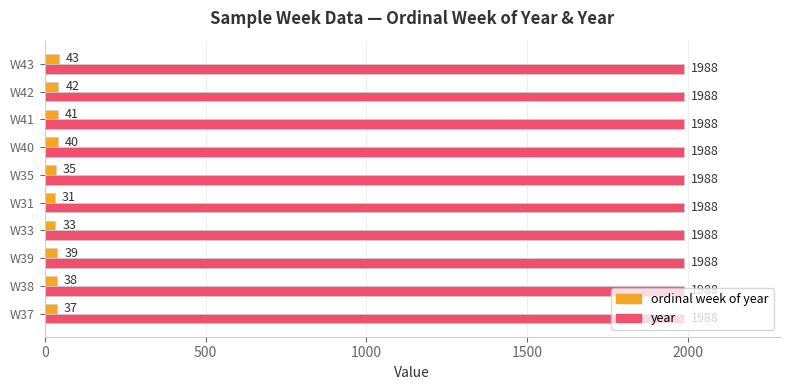

The value of year at W43 is 1988. True or false?

True